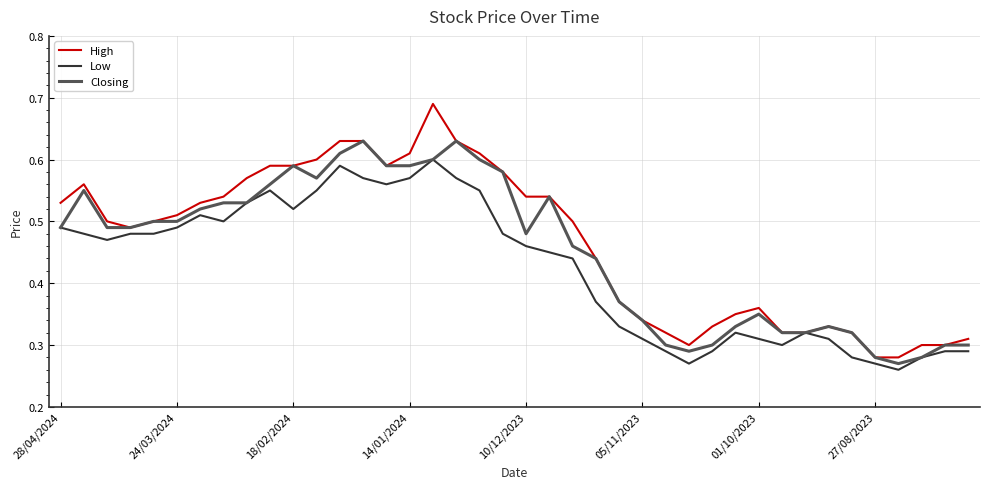

List the series in order of their peak value, highest first.

High, Closing, Low